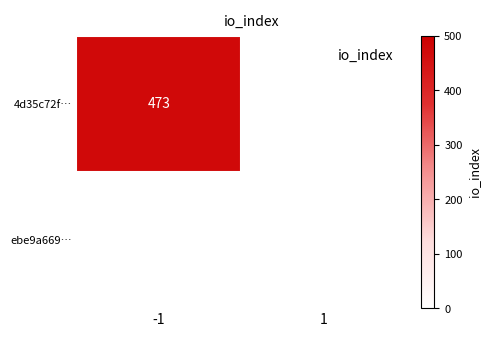

At which category is the sum across all series the highest?

-1